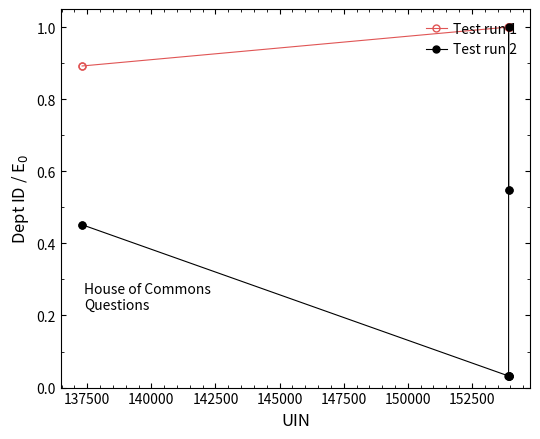

Count the number of categories in the chart.

10